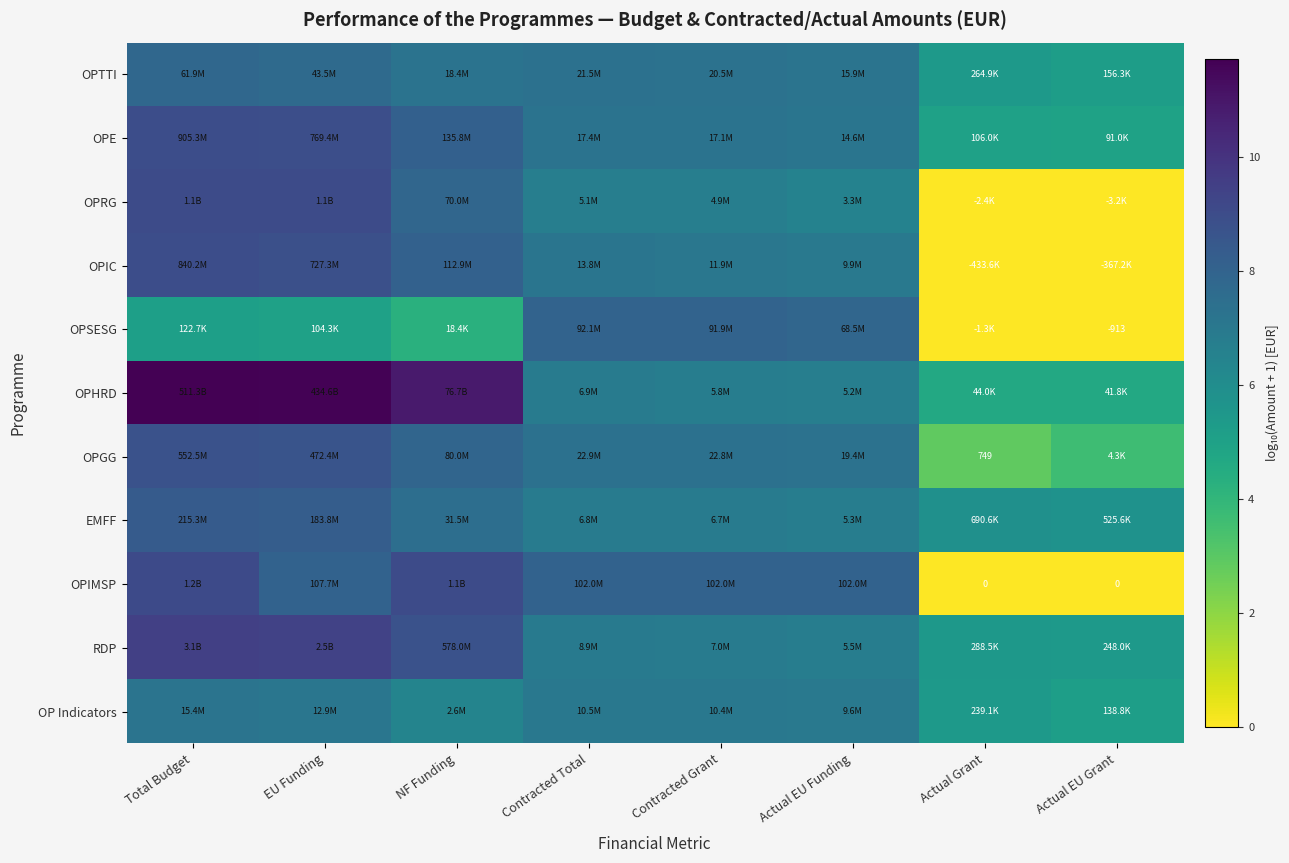

How many positive values does the OPIC series have?

6